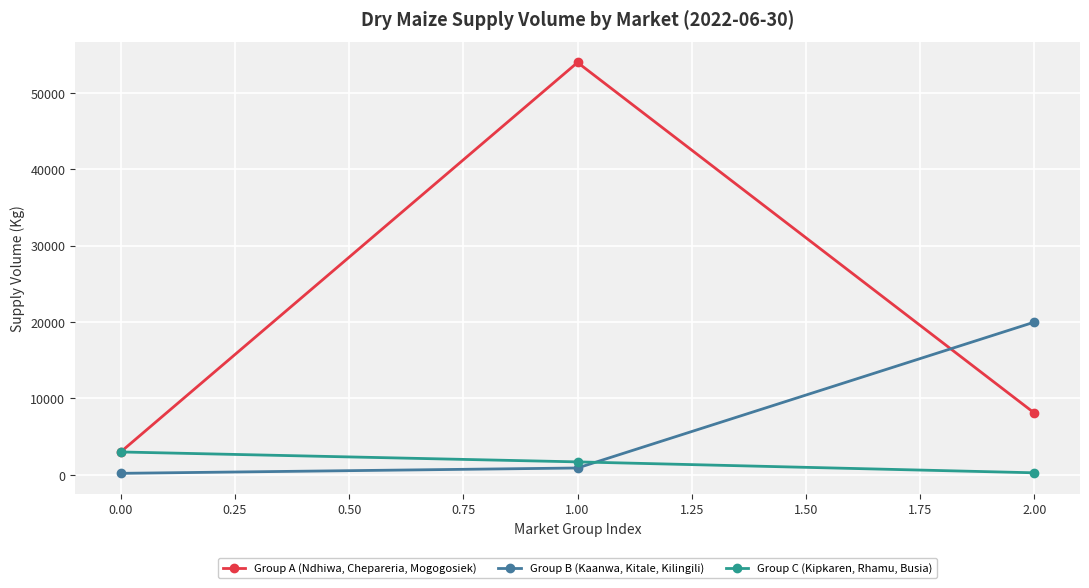

What is the label of the 1st point from the left?

0.00